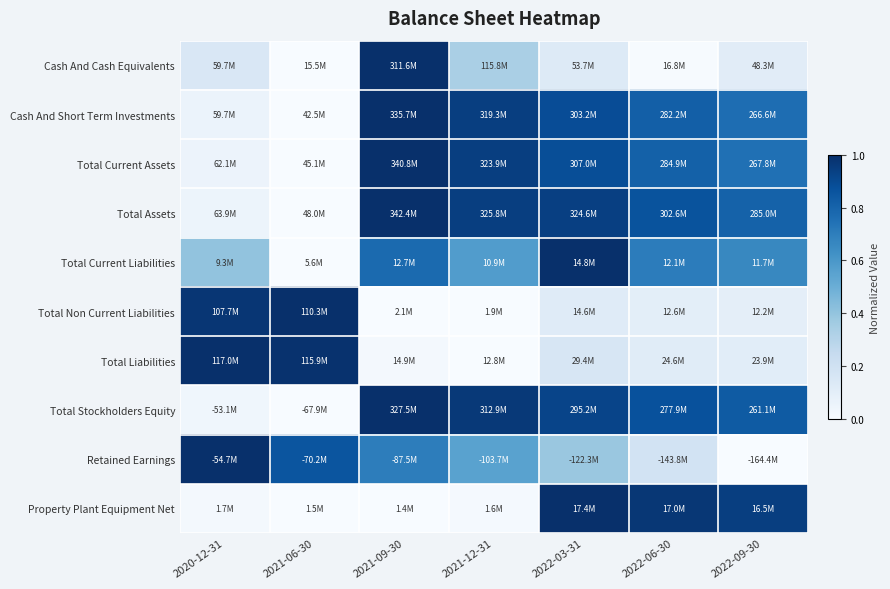

How many series are shown in this chart?

10